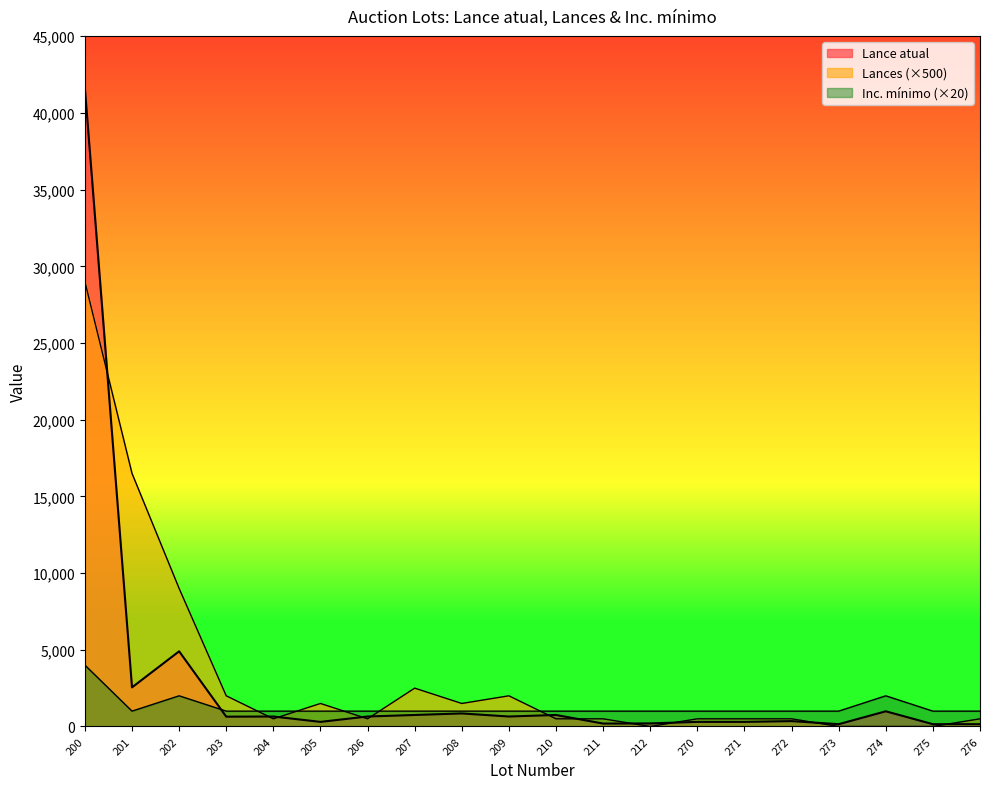

Reading left to right, list all the values displayed in this chart.

Lance atual: 200=41600	201=2550	202=4900	203=640	204=650	205=300	206=650	207=750	208=850	209=650	210=750	211=190	212=200	270=300	271=300	272=350	273=150	274=990	275=150	276=150
Lances: 200=29000	201=16500	202=9000	203=2000	204=500	205=1500	206=500	207=2500	208=1500	209=2000	210=500	211=500	212=0	270=500	271=500	272=500	273=0	274=0	275=0	276=500
Inc. mínimo: 200=4000	201=1000	202=2000	203=1000	204=1000	205=1000	206=1000	207=1000	208=1000	209=1000	210=1000	211=1000	212=1000	270=1000	271=1000	272=1000	273=1000	274=2000	275=1000	276=1000